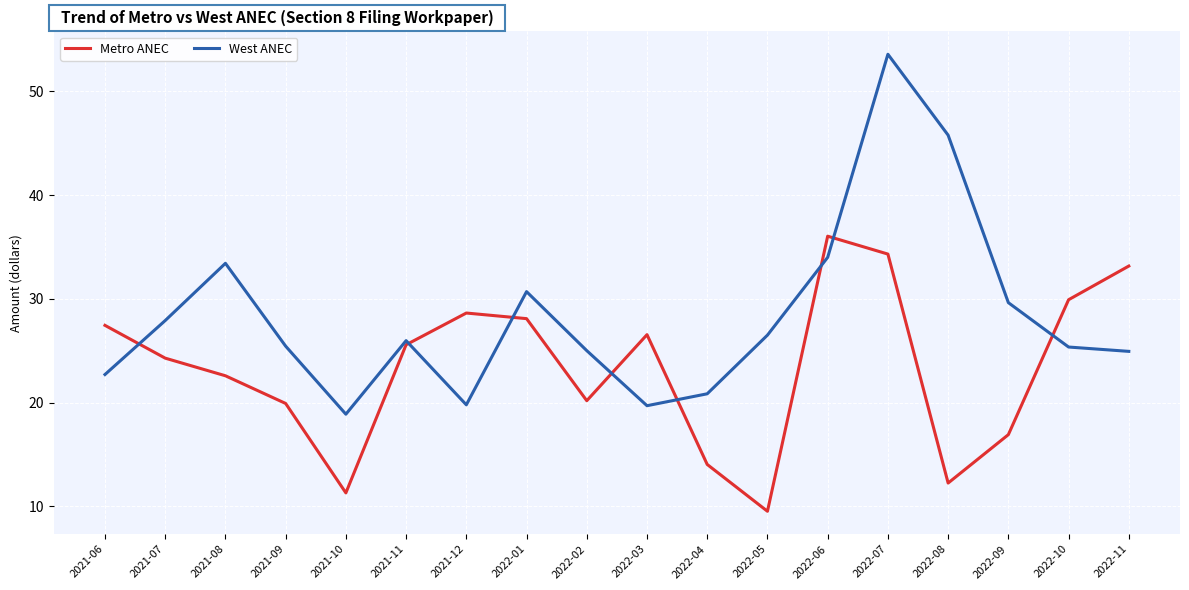

Is the value of Metro ANEC at 2021-08 greater than the value of West ANEC at 2022-01?

No